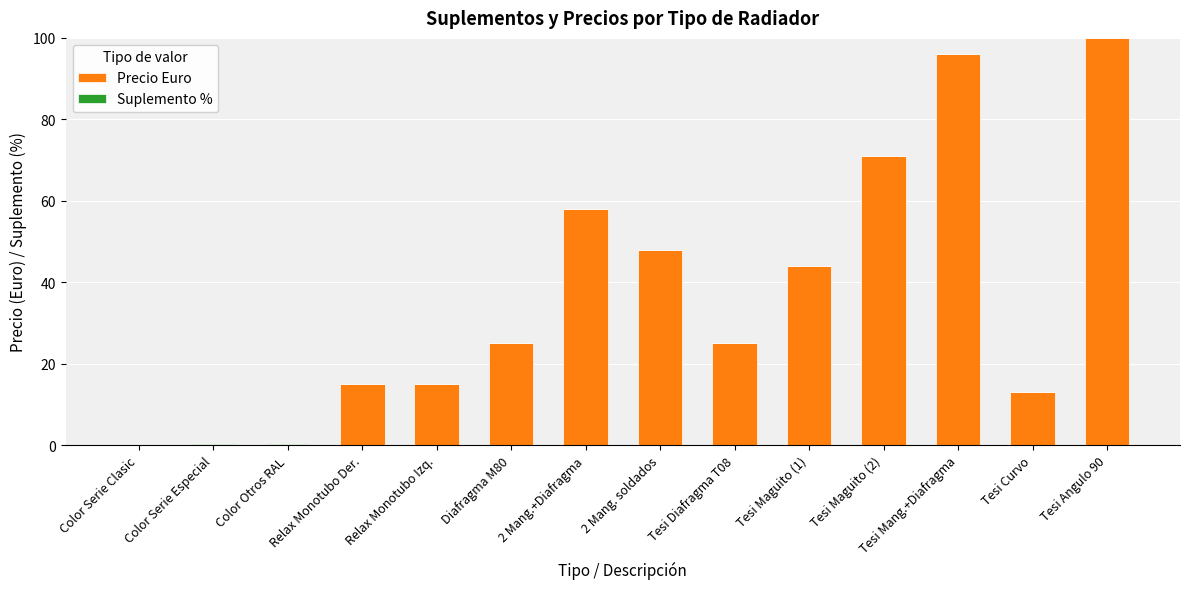

Is it true that Precio Euro equals 11.0 at 2 Mang. soldados?

False